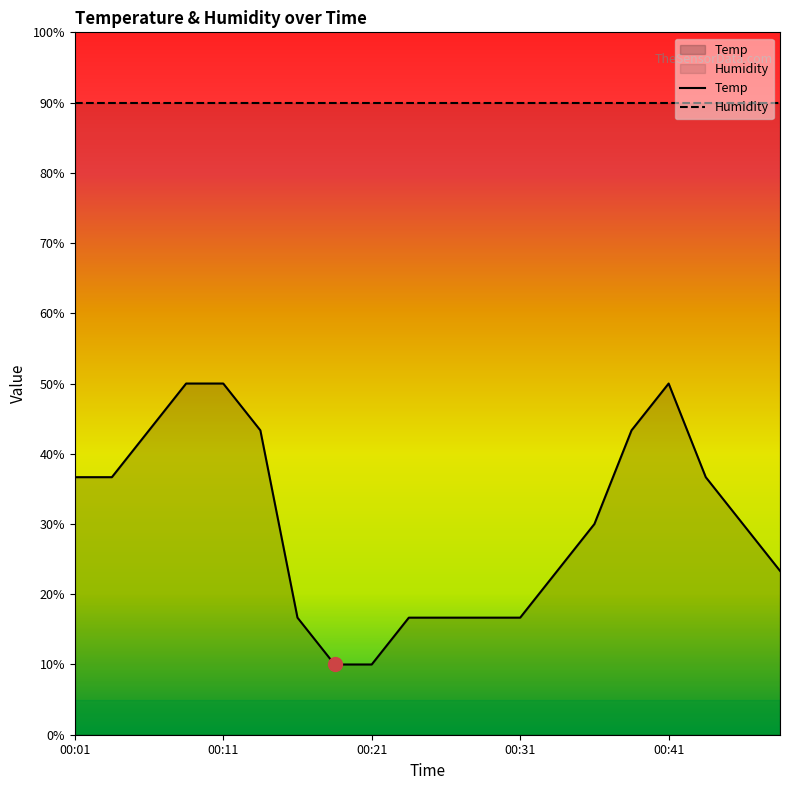

What is the total value across all series at 15?

133.2